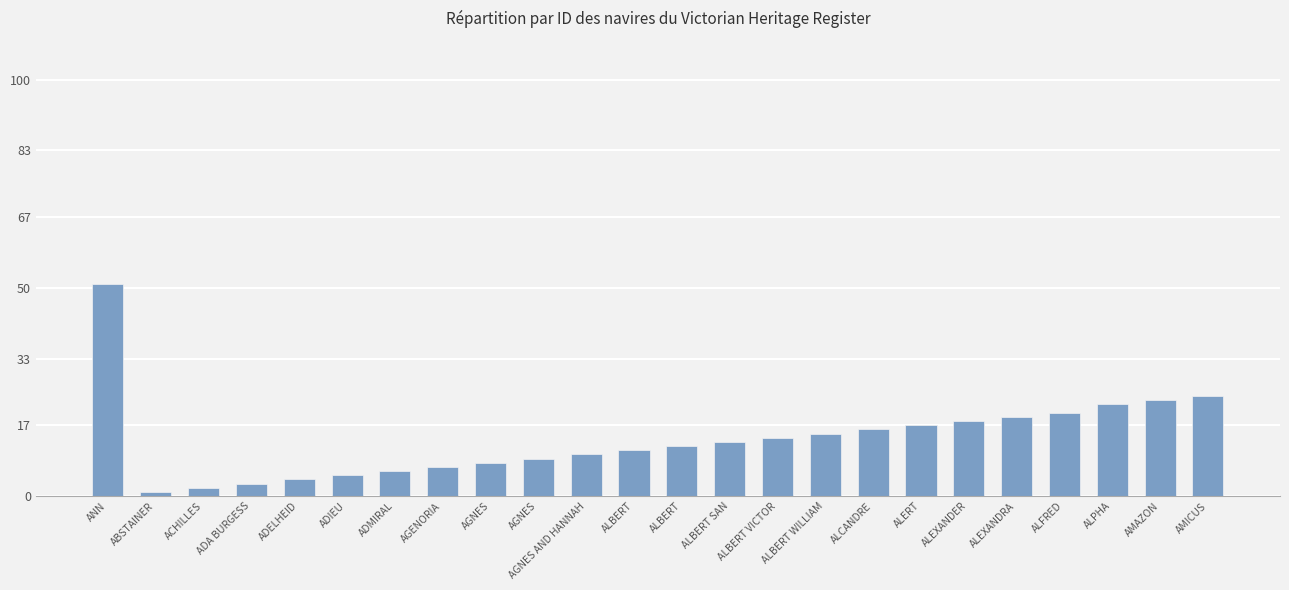

What is the sum of the values at ALEXANDER and AMAZON?

41